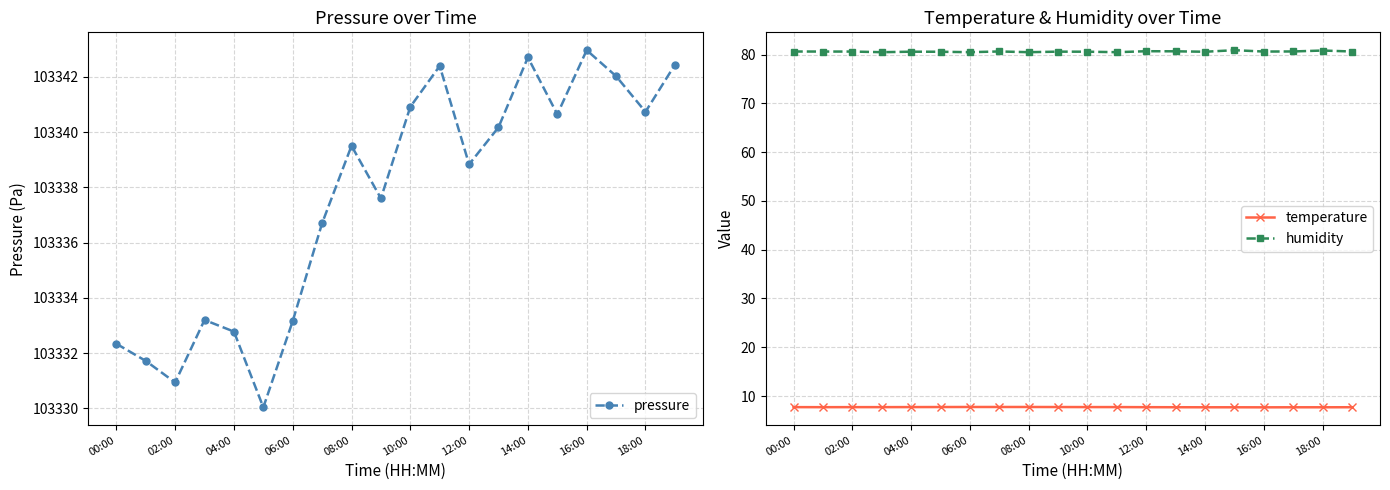

The value of temperature at 04:00 is 7.7. True or false?

True